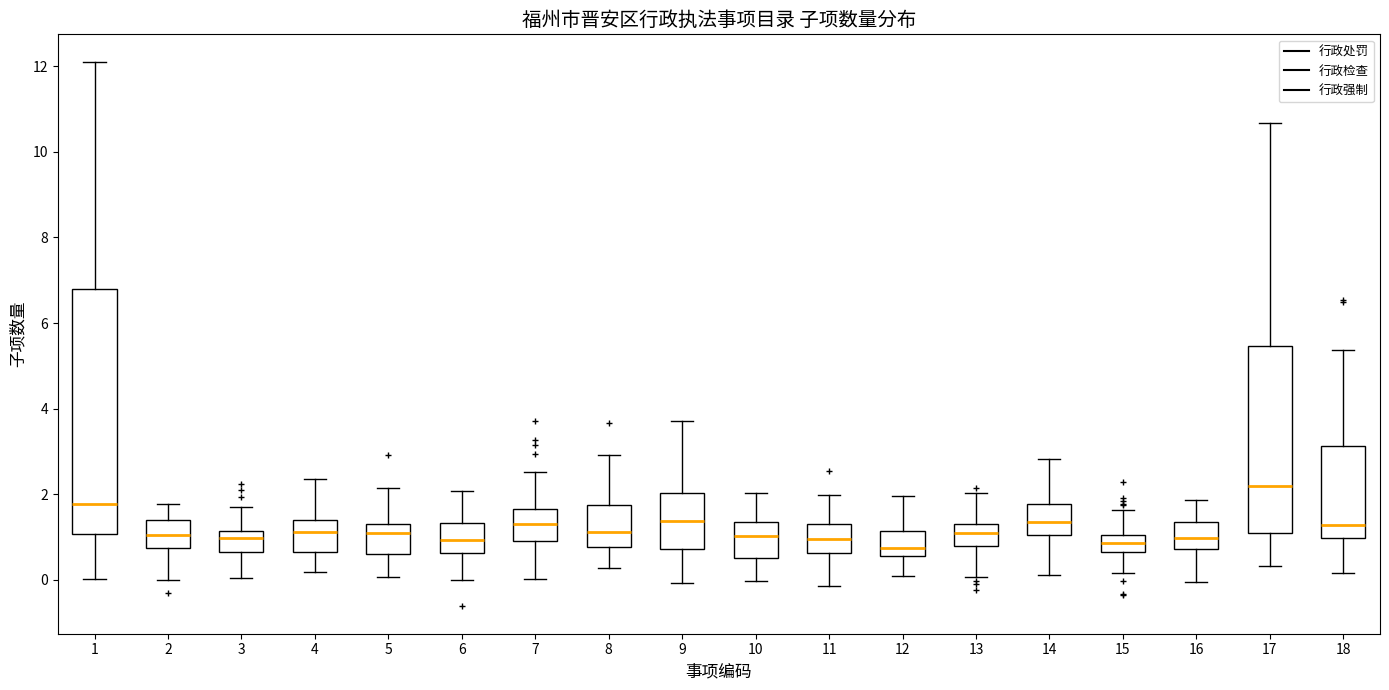

Where does the lower whisker of the box at x = 15 end on the y-axis? The values are not printed on the chart, so give them approximately, as read against the axis.

0.2